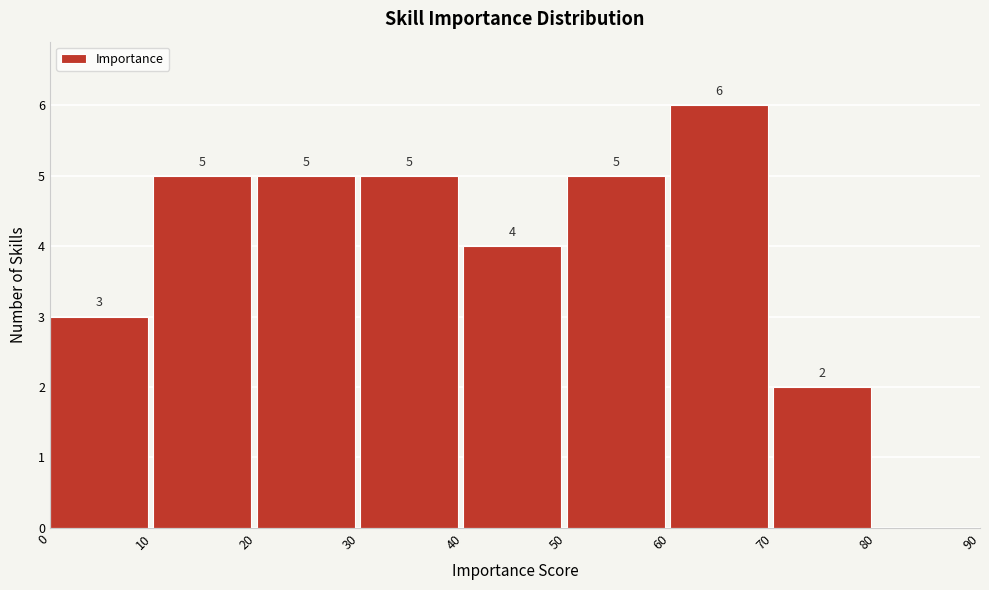

Over which range of the x-axis is the bar tallest?

60 to 70